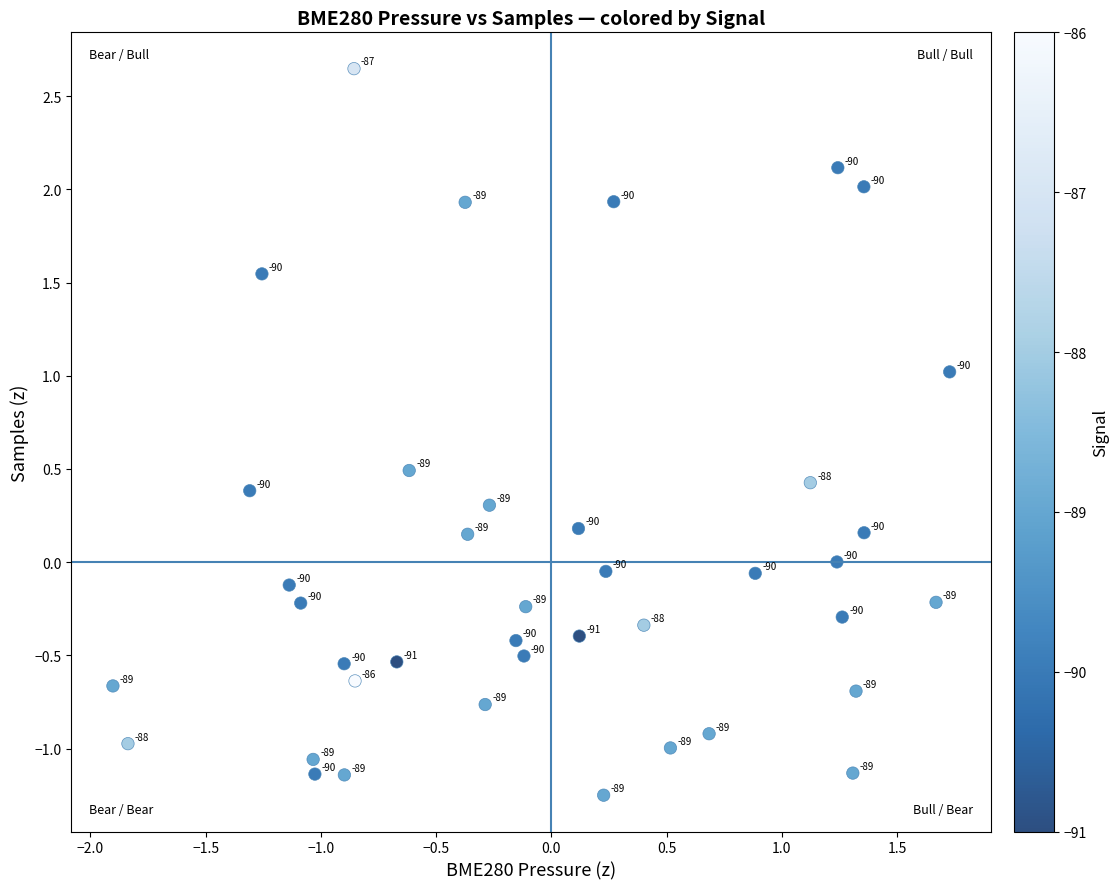

What is the range of Y values (max minus min)?

3.9